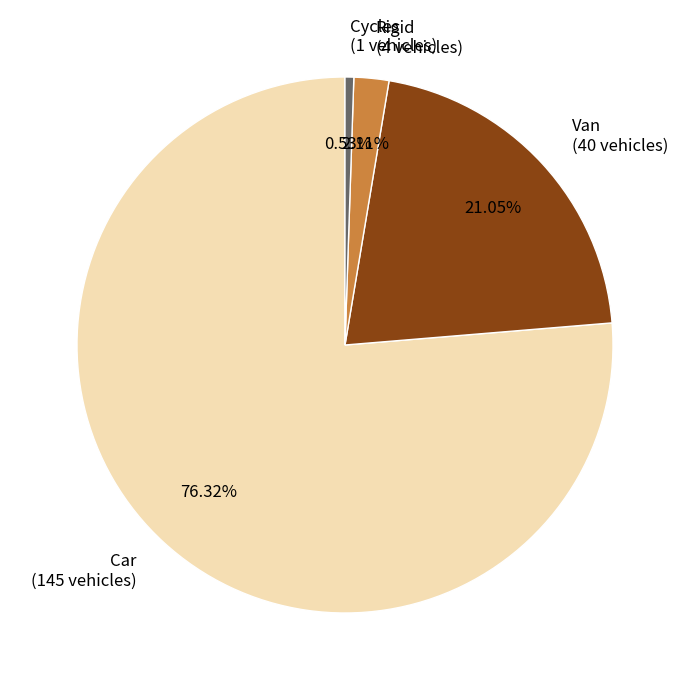

True or false: Van accounts for 15% of the total.

False